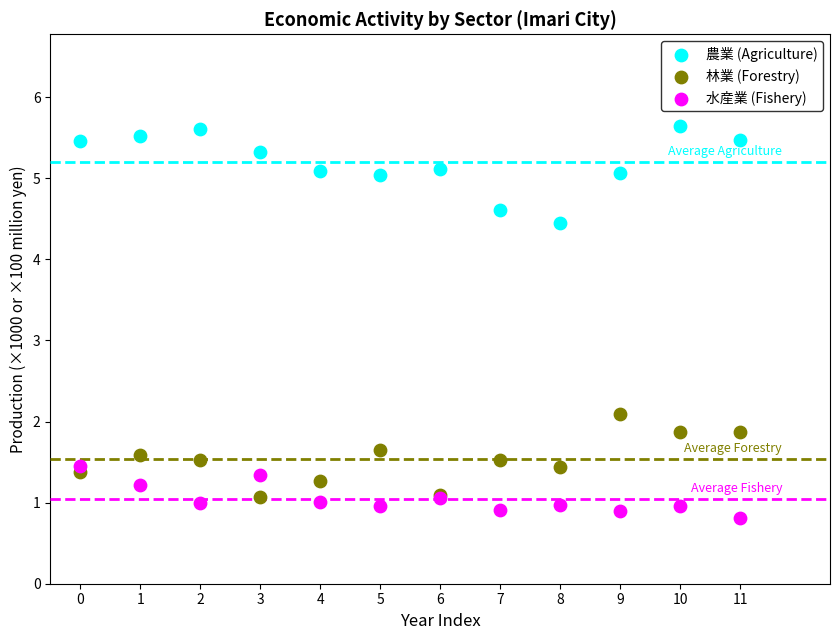

What are all the series names shown in the legend?

農業 (Agriculture), 林業 (Forestry), 水産業 (Fishery)